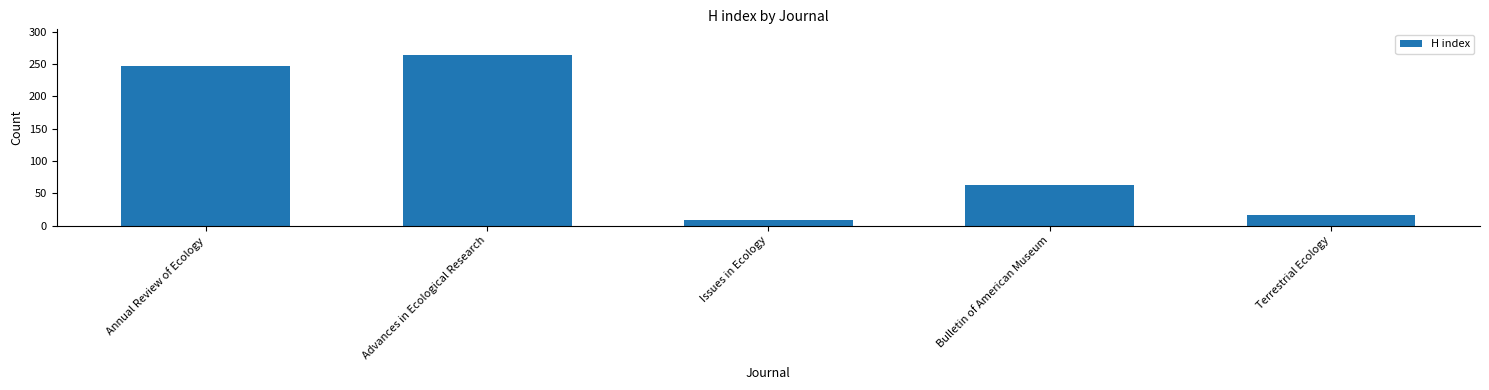

The chart shows a value of 402 at Advances in Ecological Research. True or false?

False